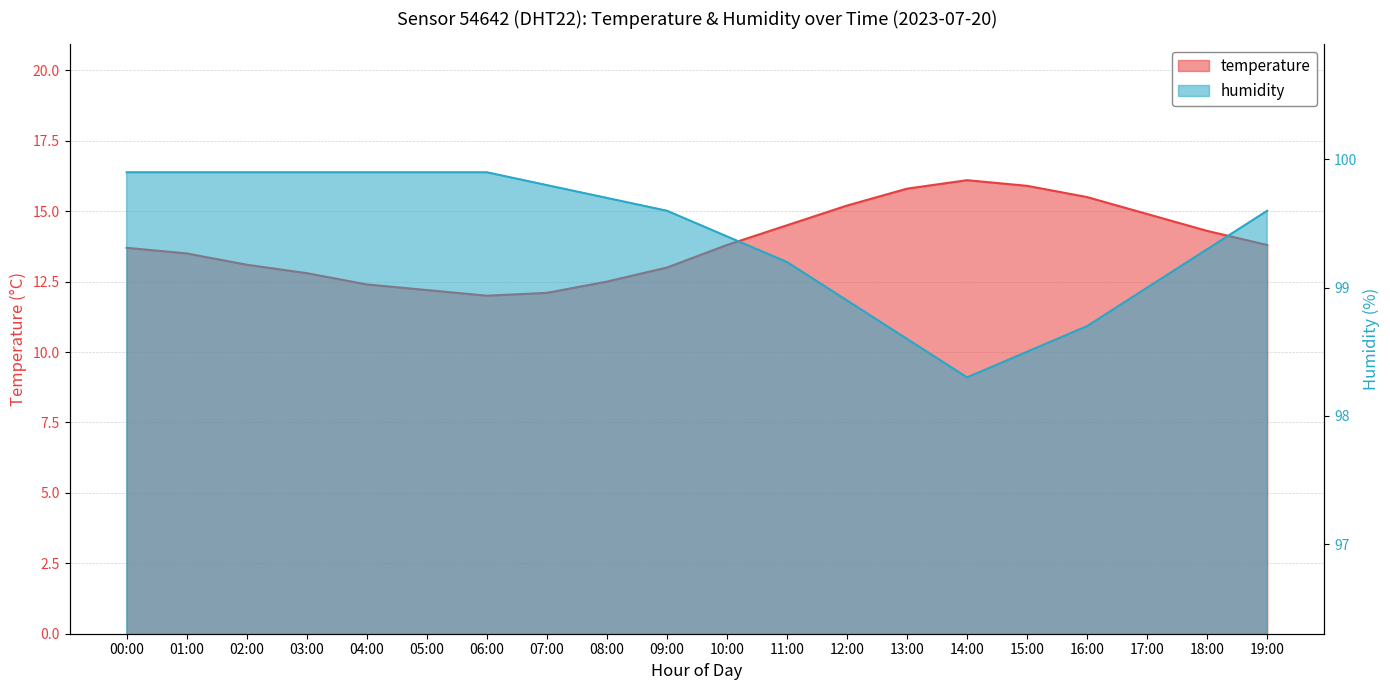

Which series has the largest range (max minus min)?

temperature